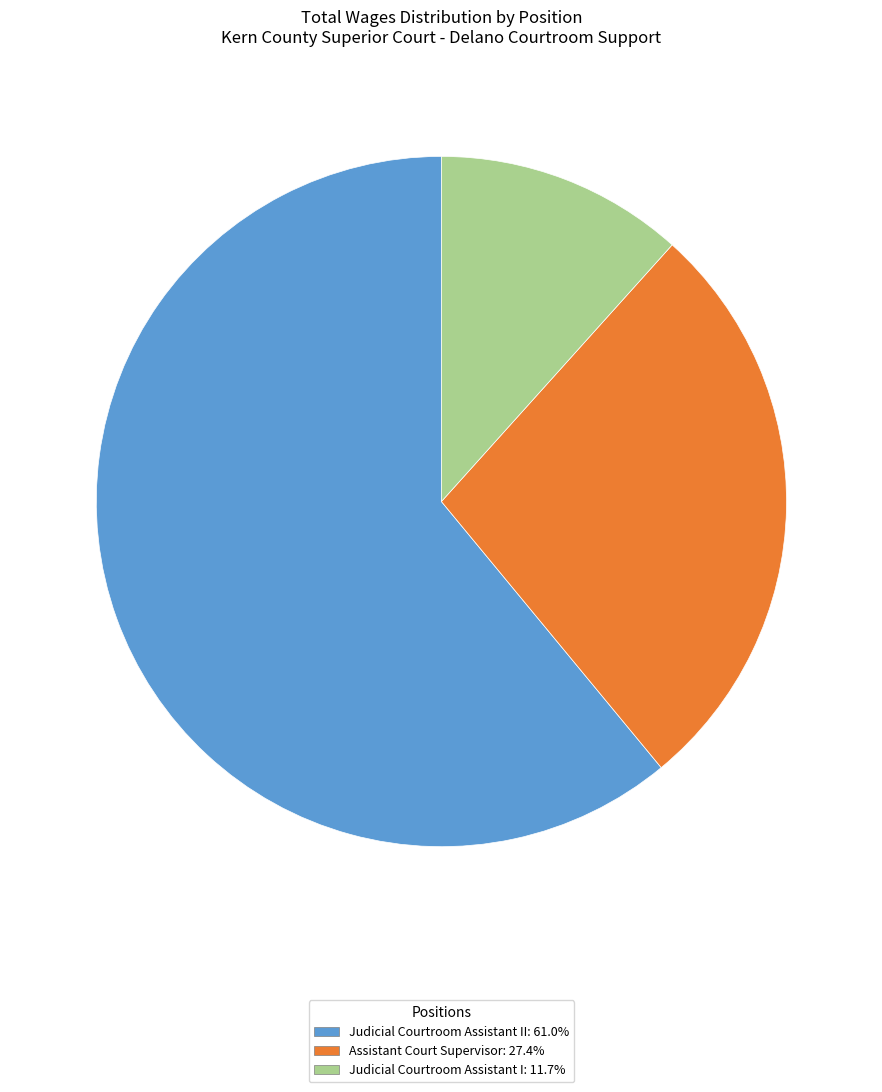

Combined, do Judicial Courtroom Assistant II: 61.0% and Assistant Court Supervisor: 27.4% account for over 50%?

Yes